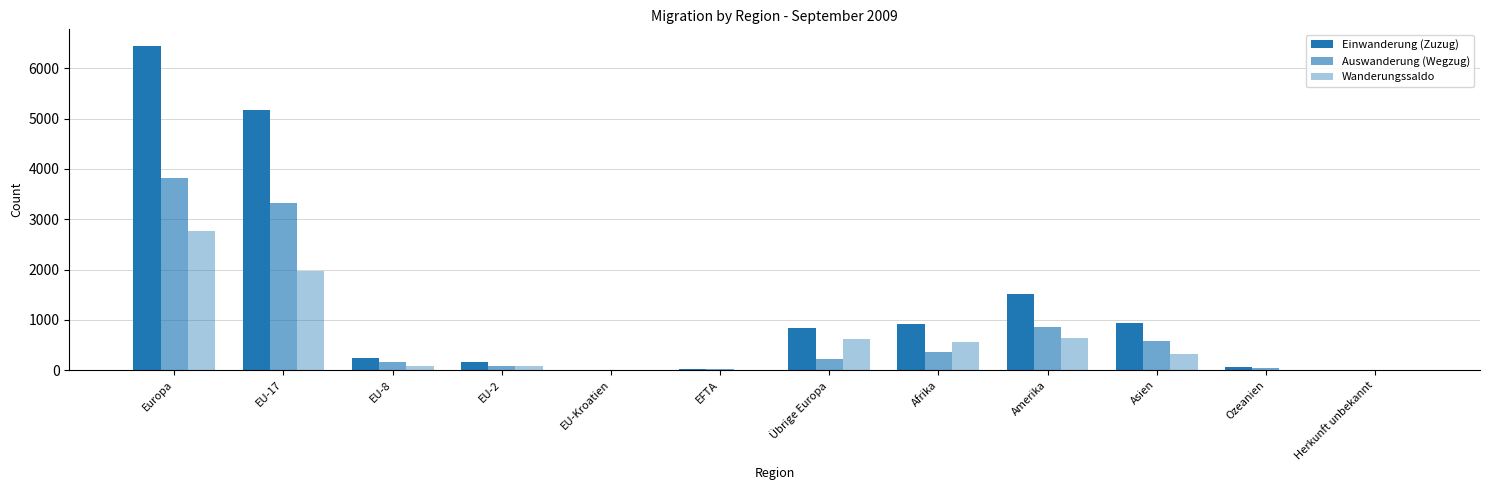

At how many categories does at least one series exceed 1397?

3